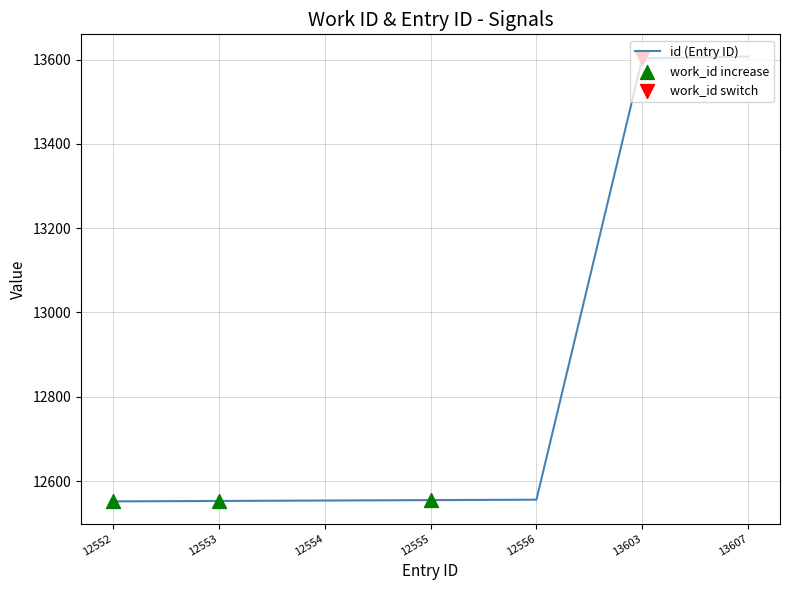

Between 12553 and 13603, which is larger?

13603